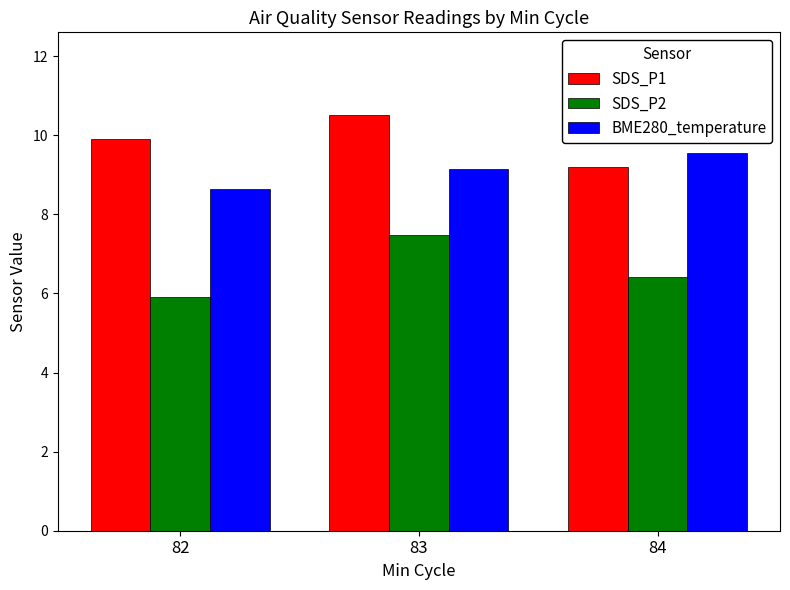

Rank the series by their average value, from highest to lowest.

SDS_P1, BME280_temperature, SDS_P2